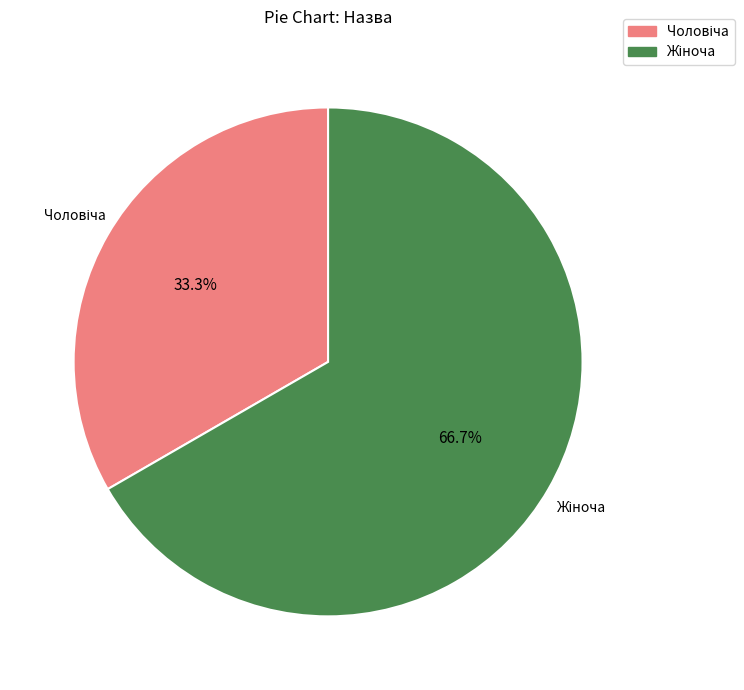

Is there a majority slice in this chart?

Yes